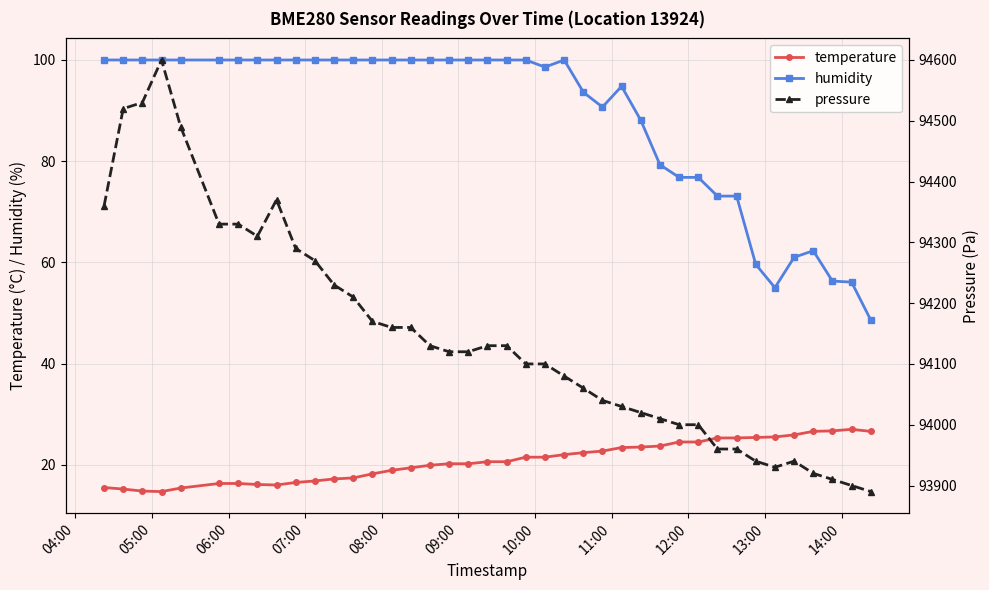

How many data points in temperature are above 20?

23